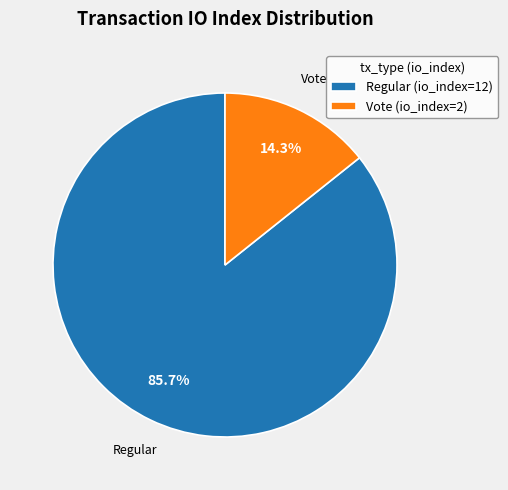

Combined, do Regular (io_index=12) and Vote (io_index=2) account for over 50%?

Yes